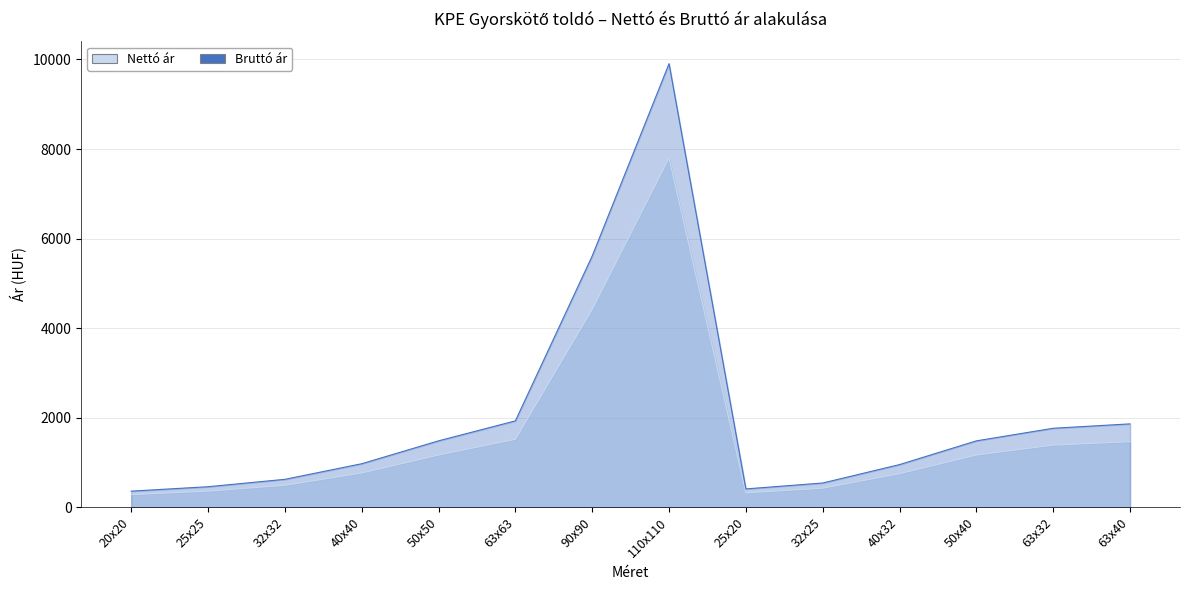

What is the sum of the Nettó ár values at 63x63 and 63x32?

2912.6